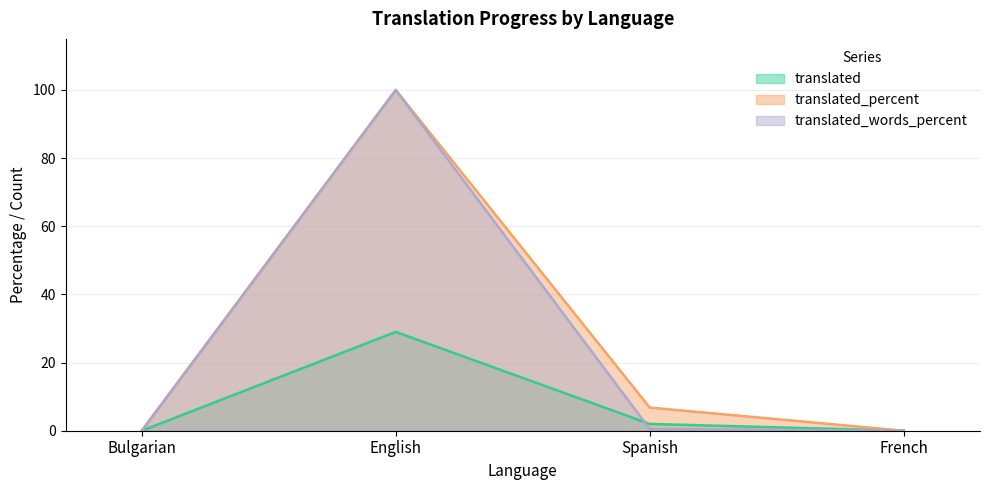

Which category has the lowest value across all series?

Bulgarian